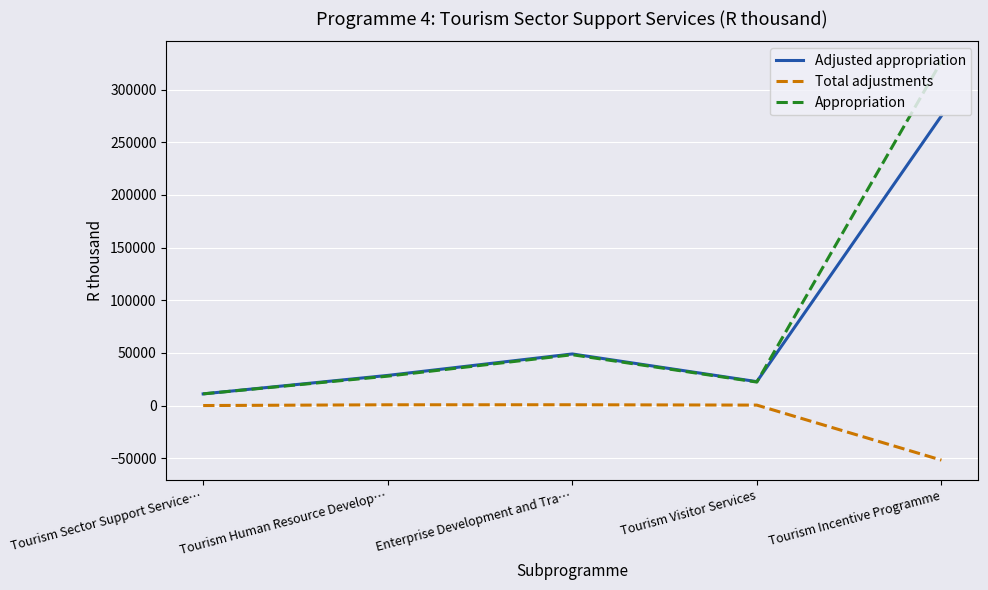

How many interior local peaks does the Appropriation series have?

1